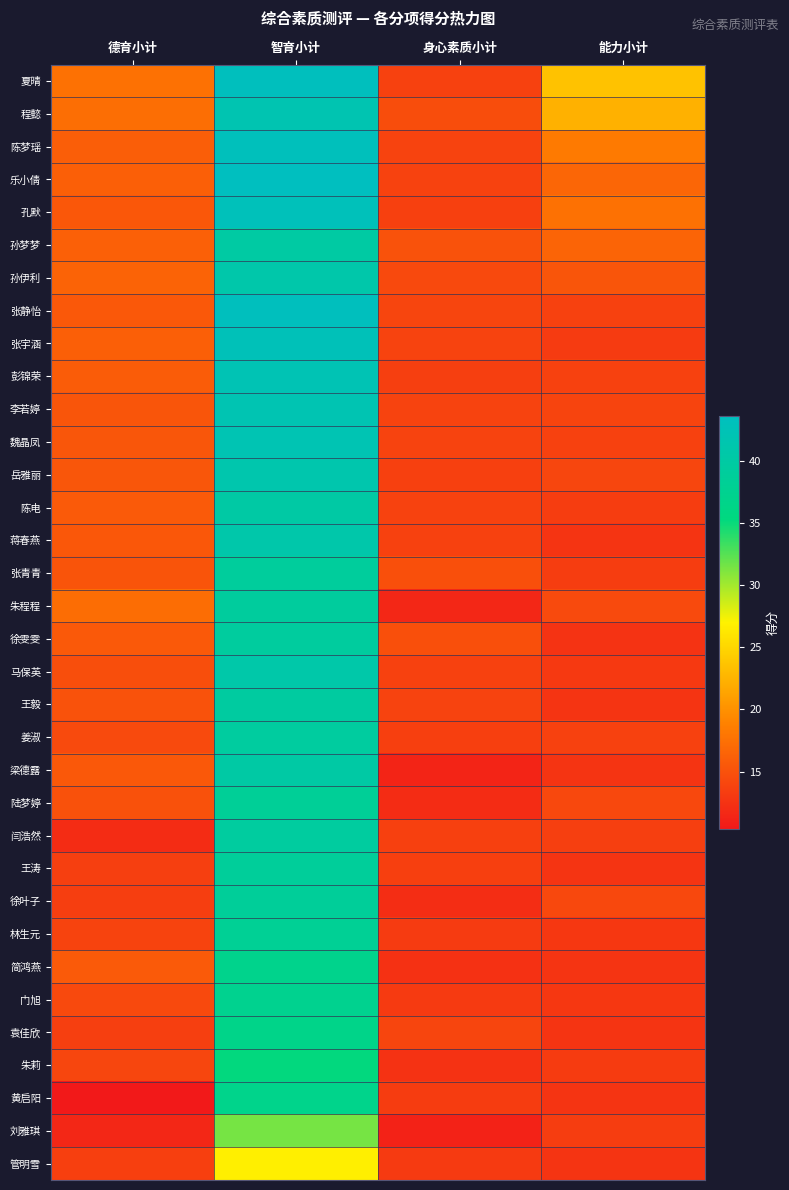

What is the maximum value shown in the chart?

43.6